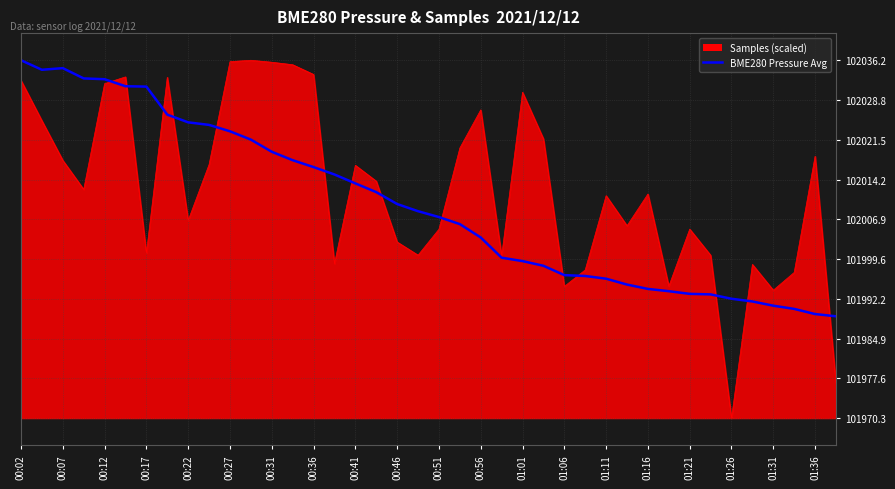

What is the greatest value displayed?

102036.2